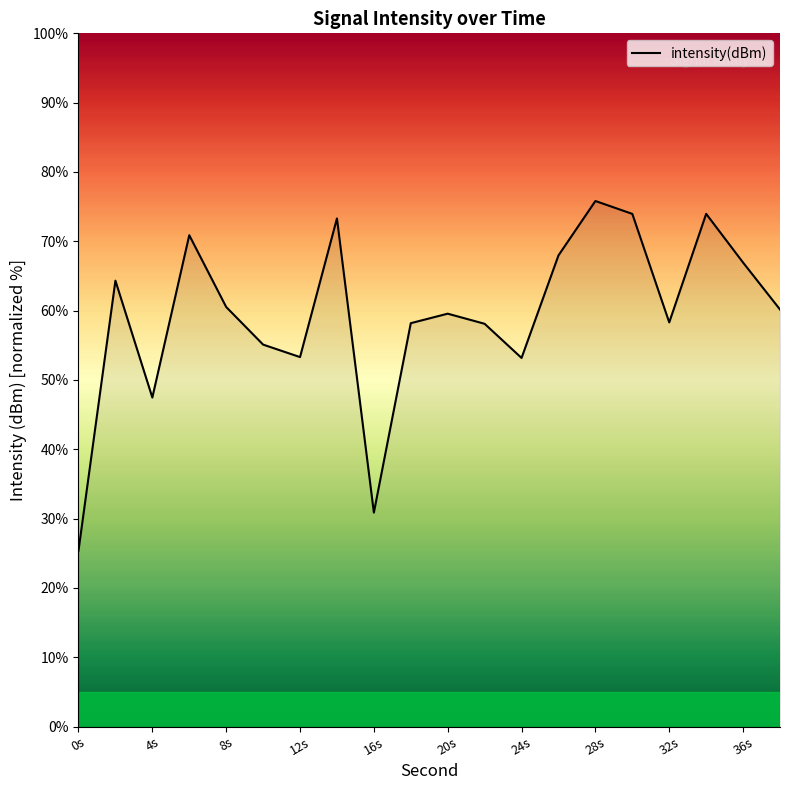

What is the smallest value displayed?

25.4